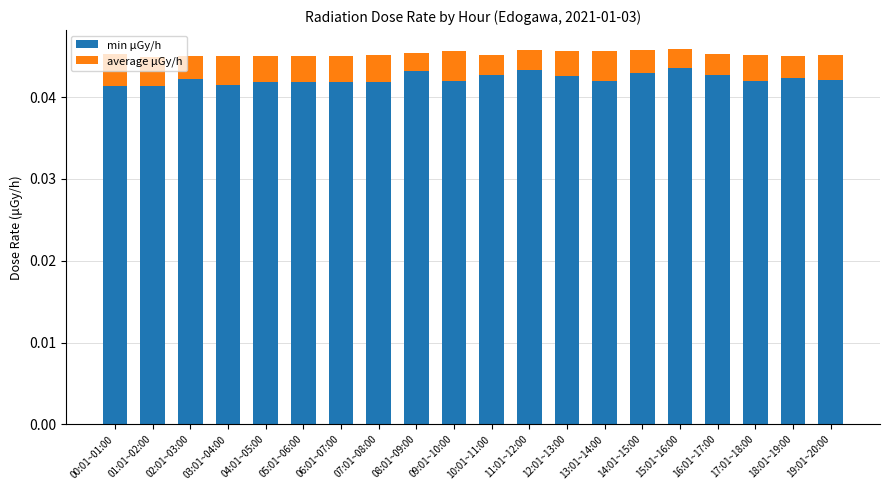

Count the min μGy/h values in the range 0 to 1.

20